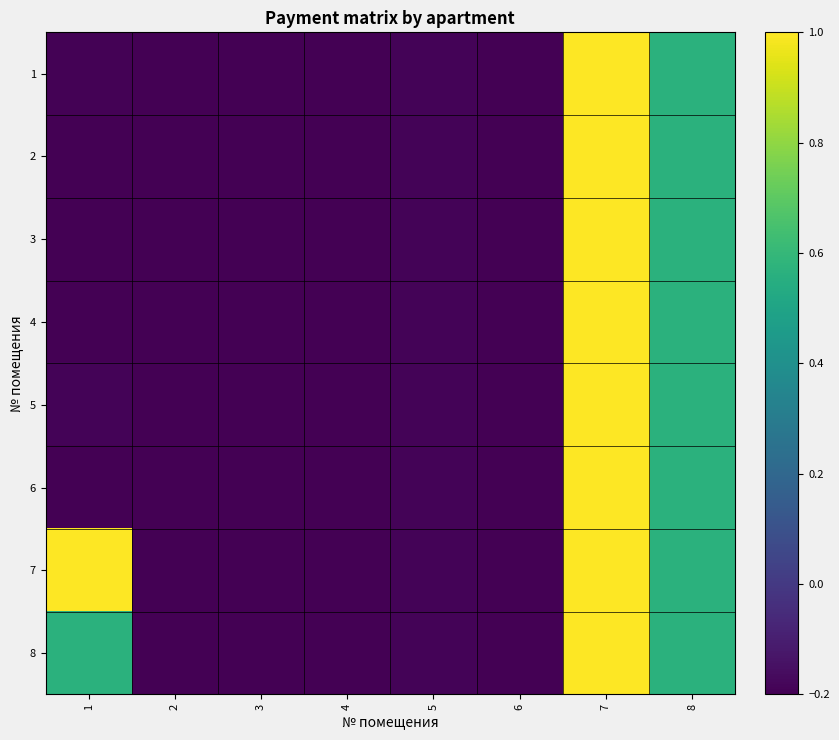

Rank the series at 3 from lowest to highest value.

1, 2, 3, 4, 5, 6, 7, 8